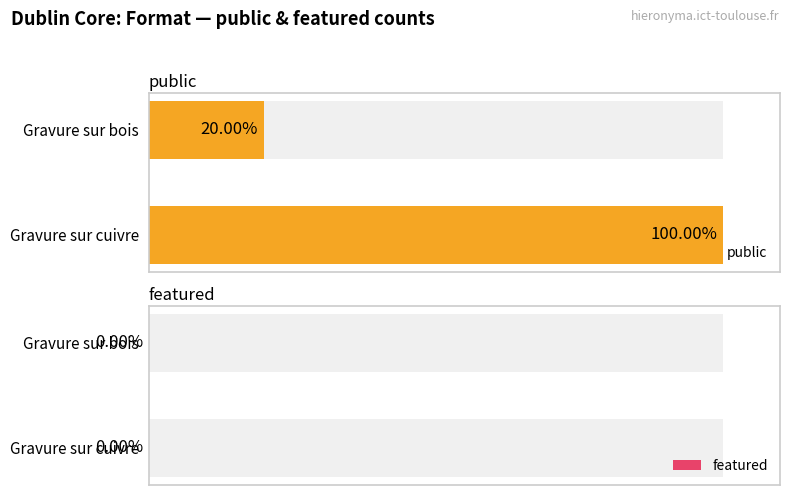

Count the number of data series in this chart.

2